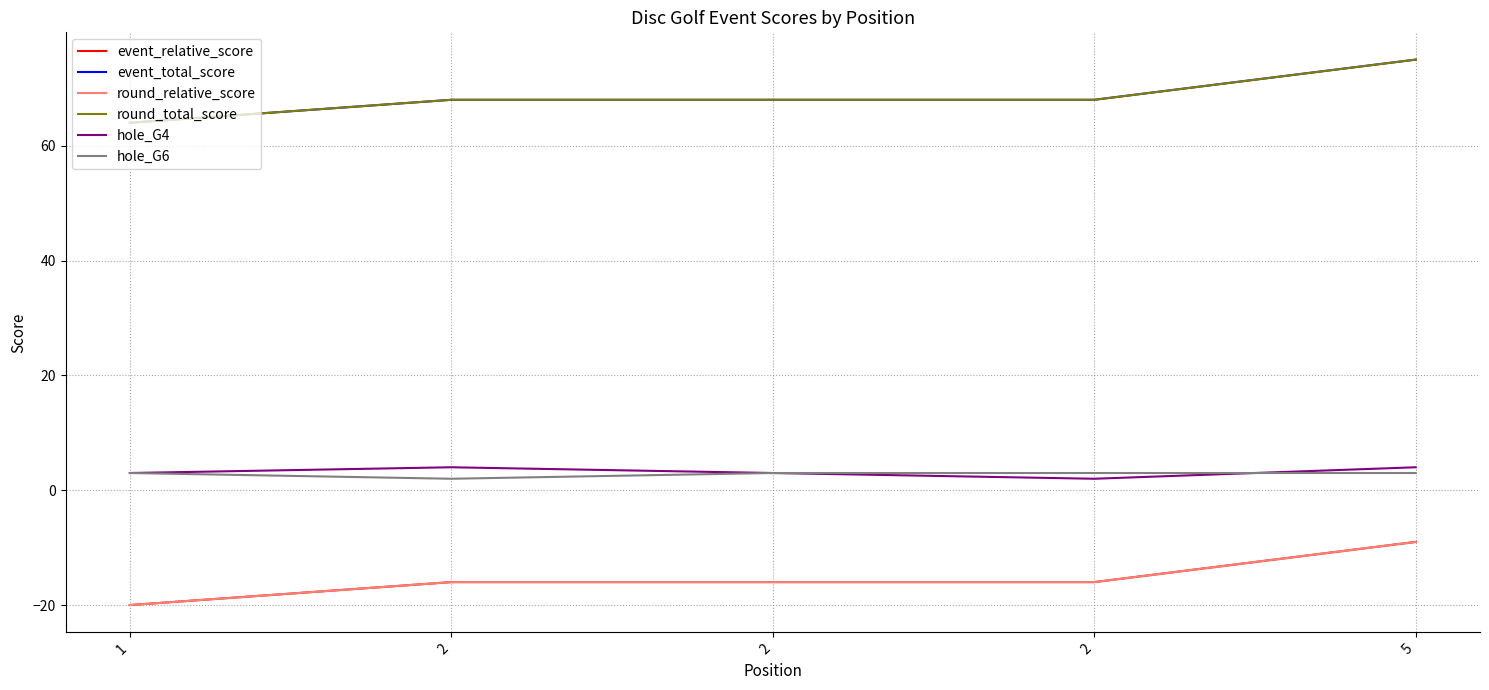

Reading left to right, extract all data points from this chart.

event_relative_score: 1=-20	2=-16	2=-16	2=-16	5=-9
event_total_score: 1=64	2=68	2=68	2=68	5=75
round_relative_score: 1=-20	2=-16	2=-16	2=-16	5=-9
round_total_score: 1=64	2=68	2=68	2=68	5=75
hole_G4: 1=3	2=4	2=3	2=2	5=4
hole_G6: 1=3	2=2	2=3	2=3	5=3